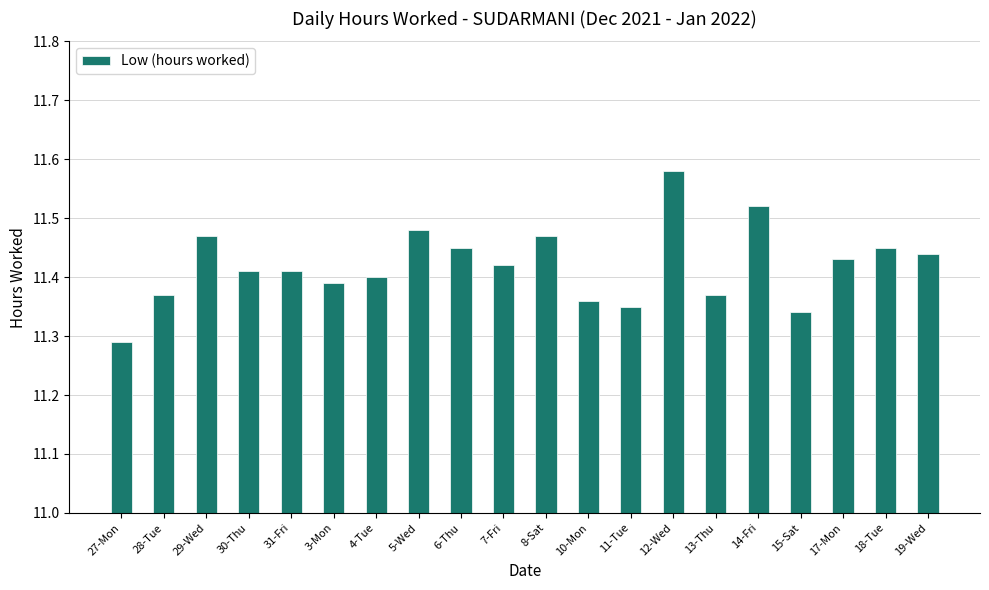

What is the sum of the values at 15-Sat and 6-Thu?

22.8